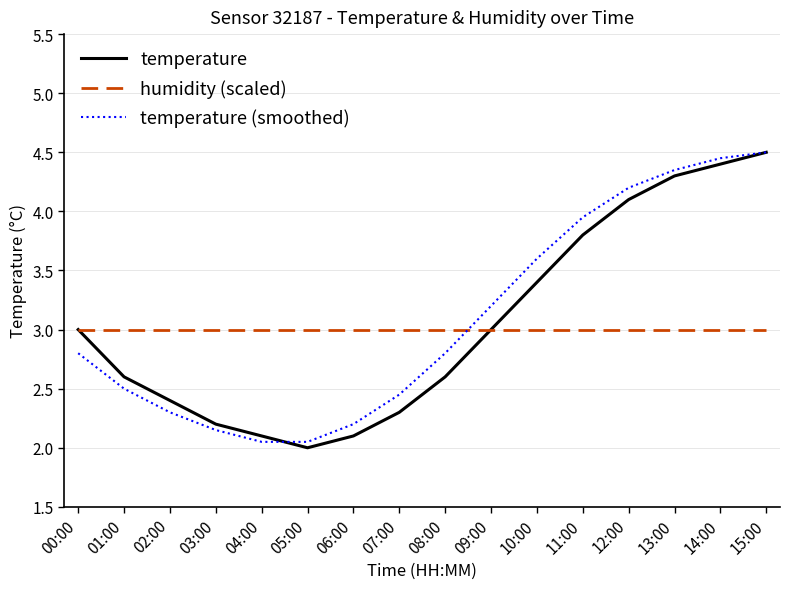

What is the average value of the temperature (smoothed) series?

3.1